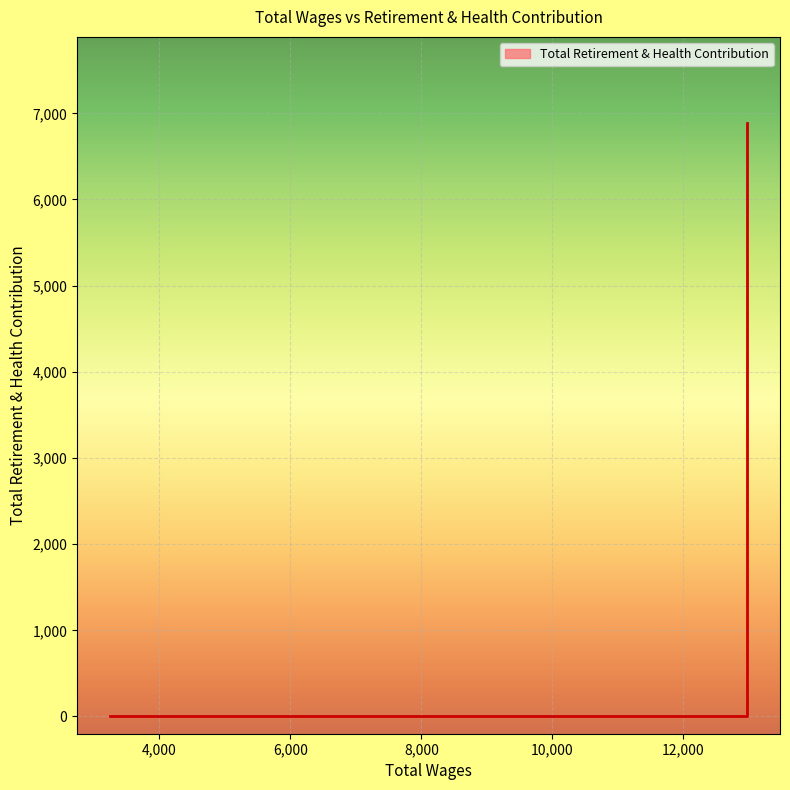

Count the number of values greater than 0.

1